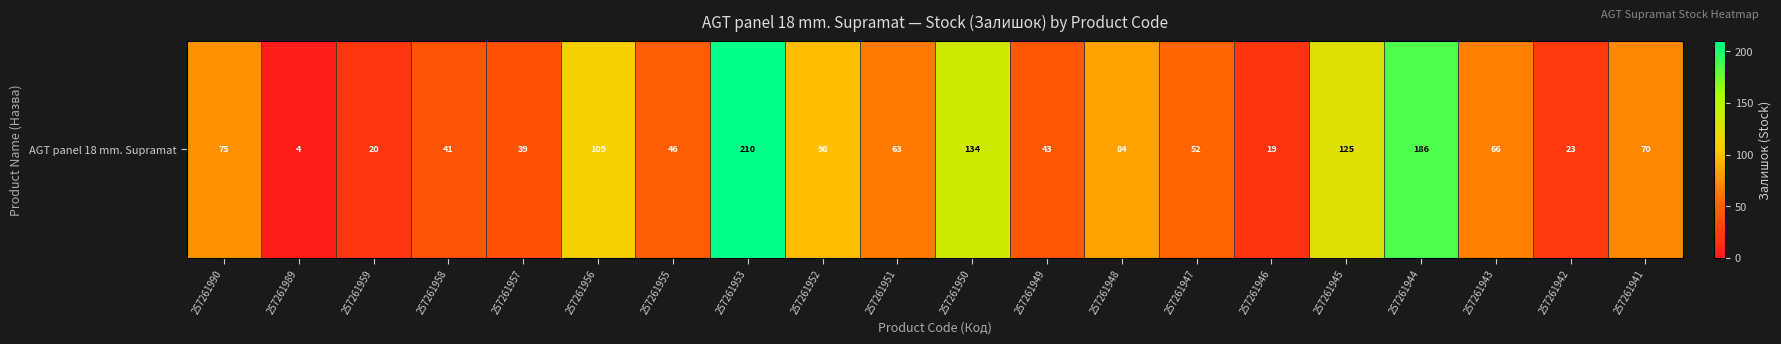

Read the value at 257261948.

84